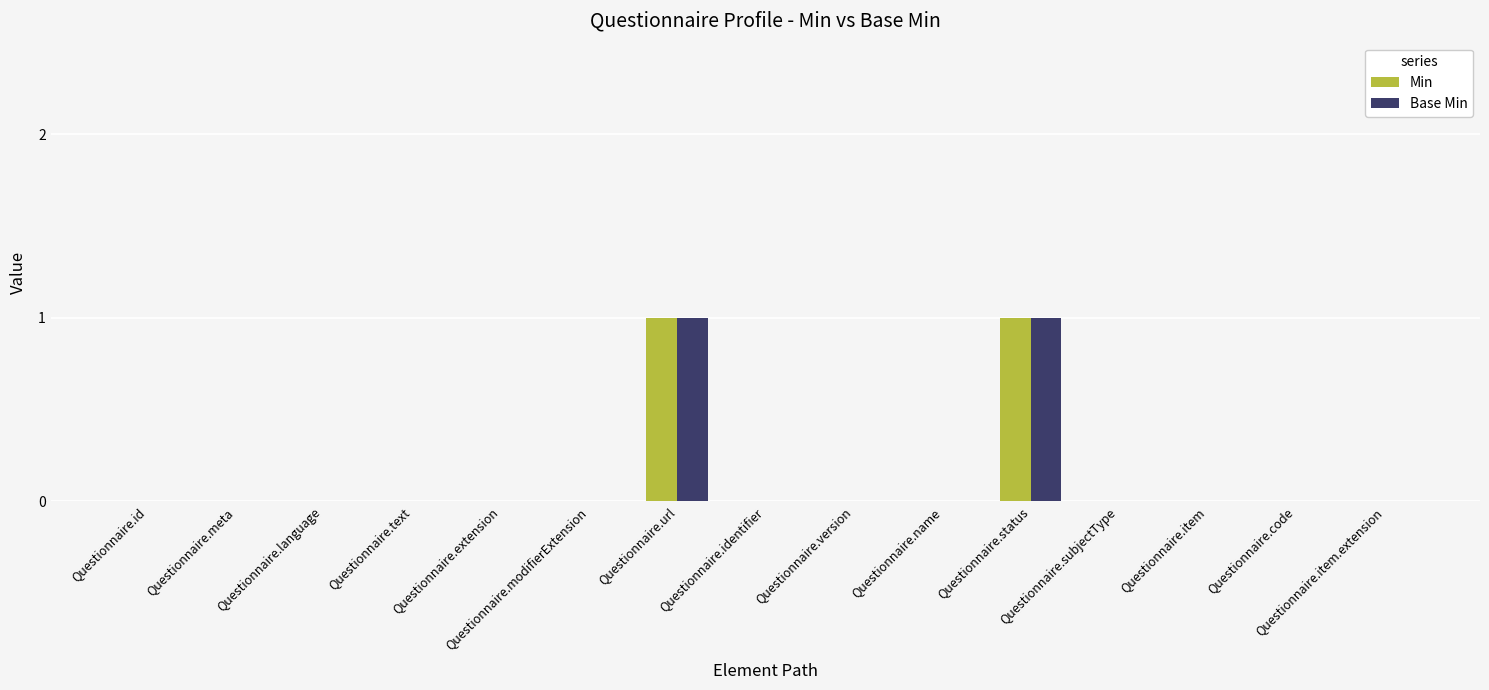

What are all the series names shown in the legend?

Min, Base Min